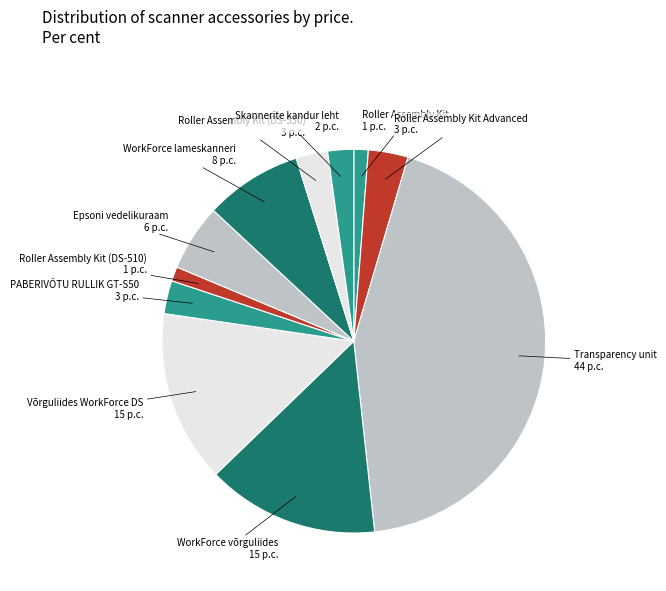

Does Roller Assembly Kit account for over 50% of the chart?

No